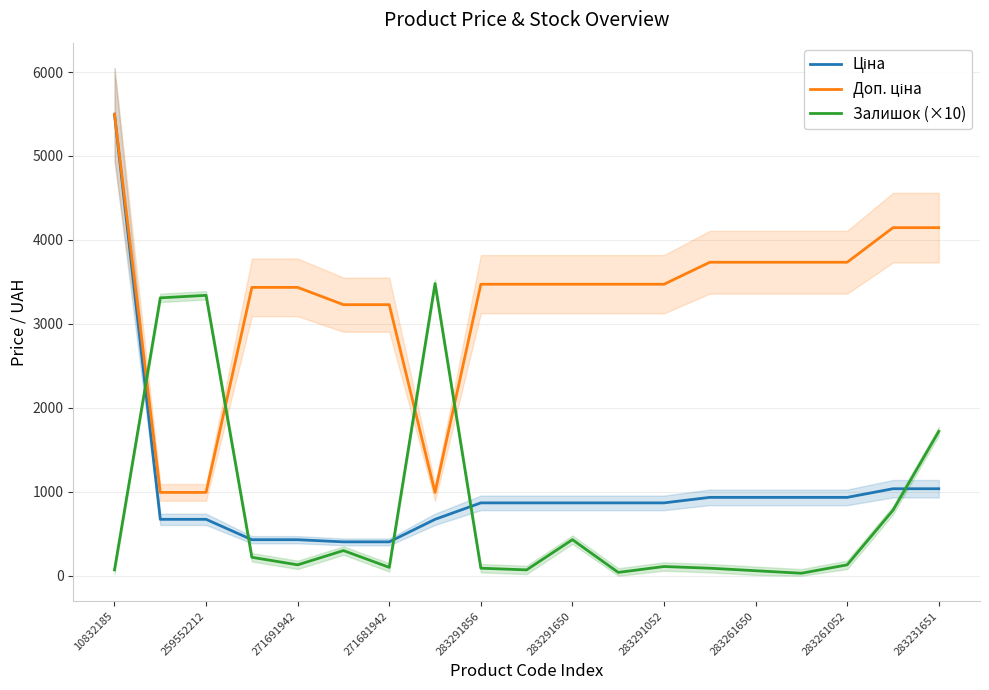

True or false: Залишок (×10) has a value of 1203.6 at 283231651.

False